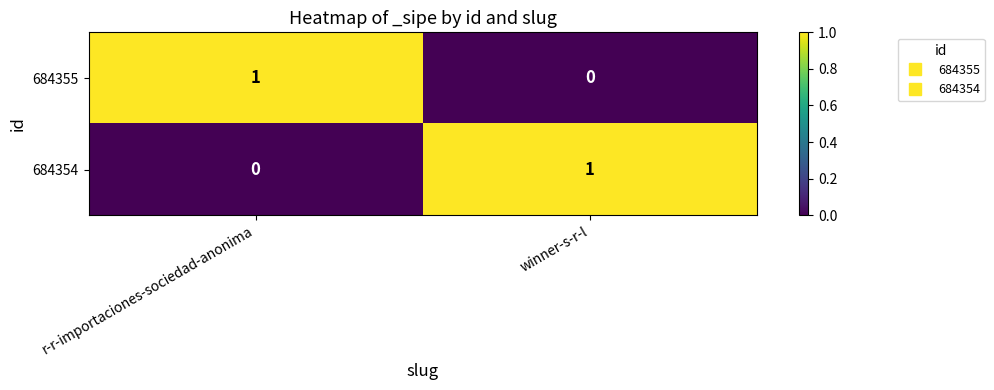

Is the value of 684354 at r-r-importaciones-sociedad-anonima greater than the value of 684355 at r-r-importaciones-sociedad-anonima?

No